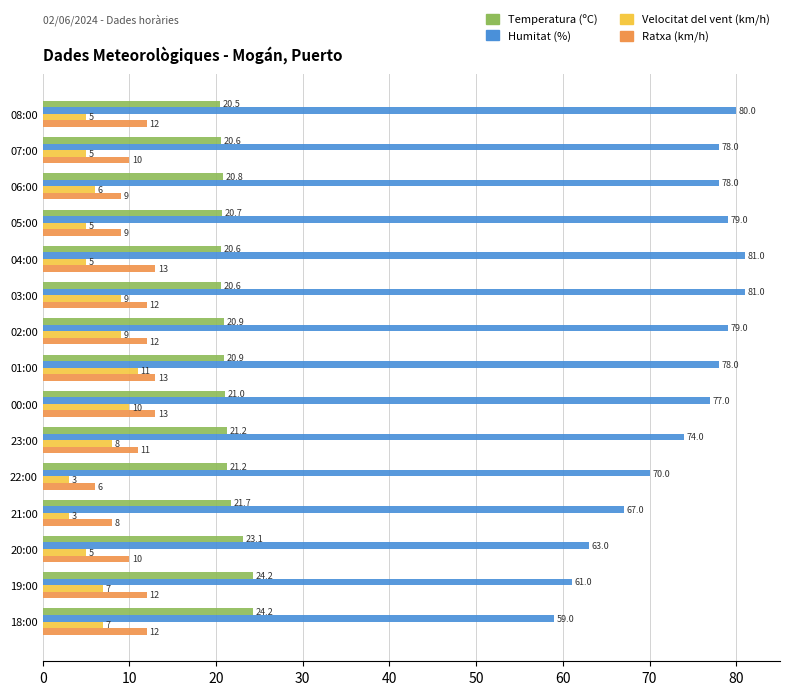

What is the difference between the Humitat (%) values at 22:00 and 00:00?

7.0